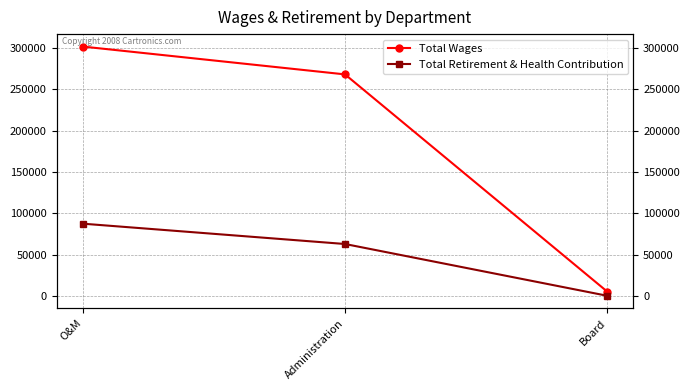

How many values in the Total Retirement & Health Contribution series exceed 62731?

1